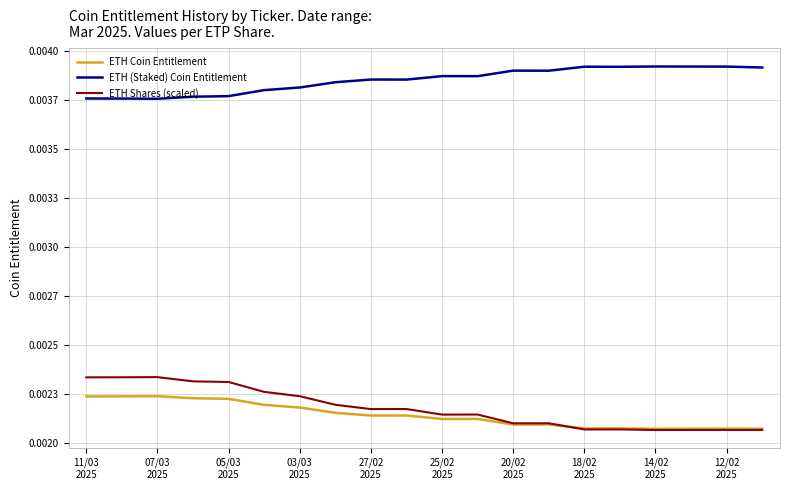

Does the chart display data point markers on the line(s)?

No